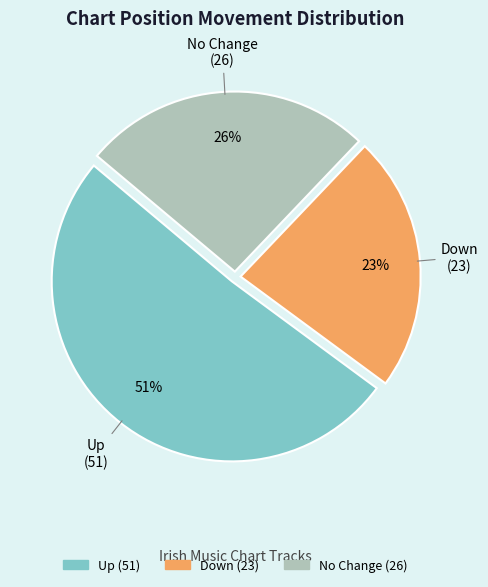

To the nearest percent, what is the average slice percentage?

33%